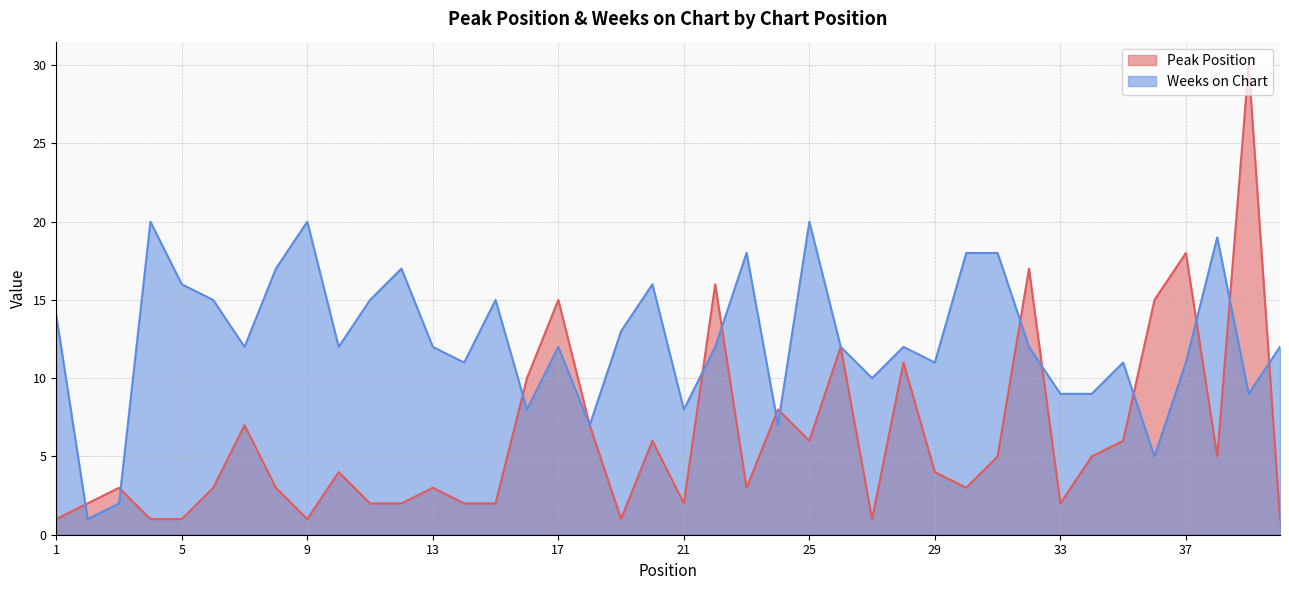

How many data points in Peak Position are less than 4?

20